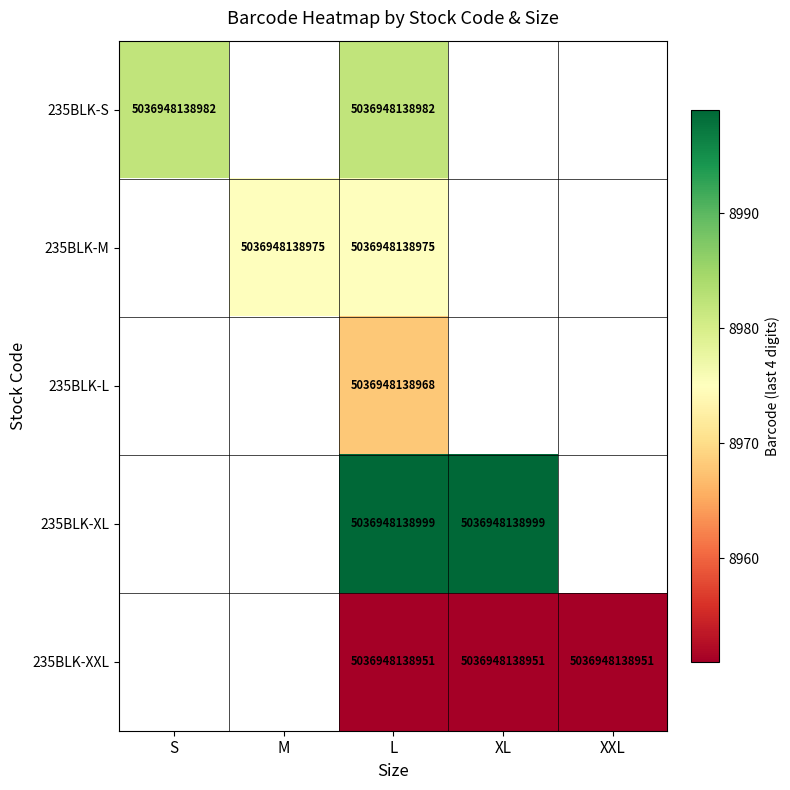

The value of 235BLK-M at L is 7806340660398. True or false?

False